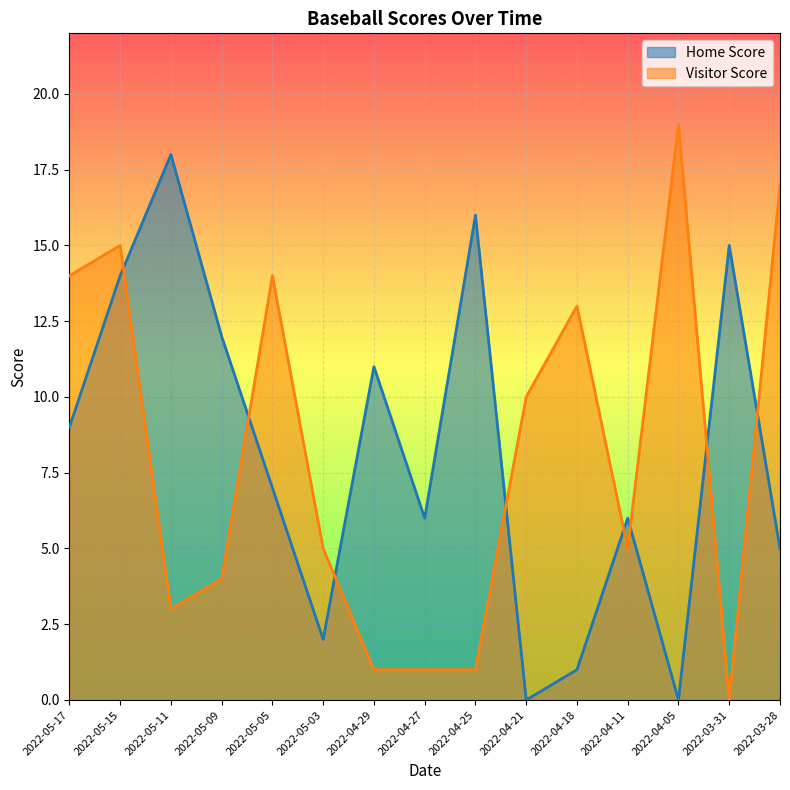

After their last crossing, which series has the higher values: Home Score or Visitor Score?

Visitor Score